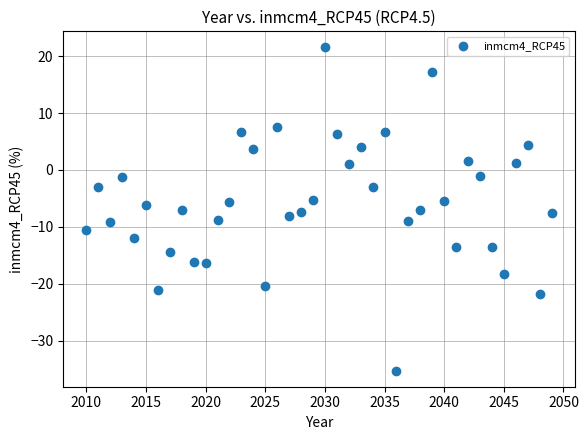

What is the range of Y values (max minus min)?

56.7